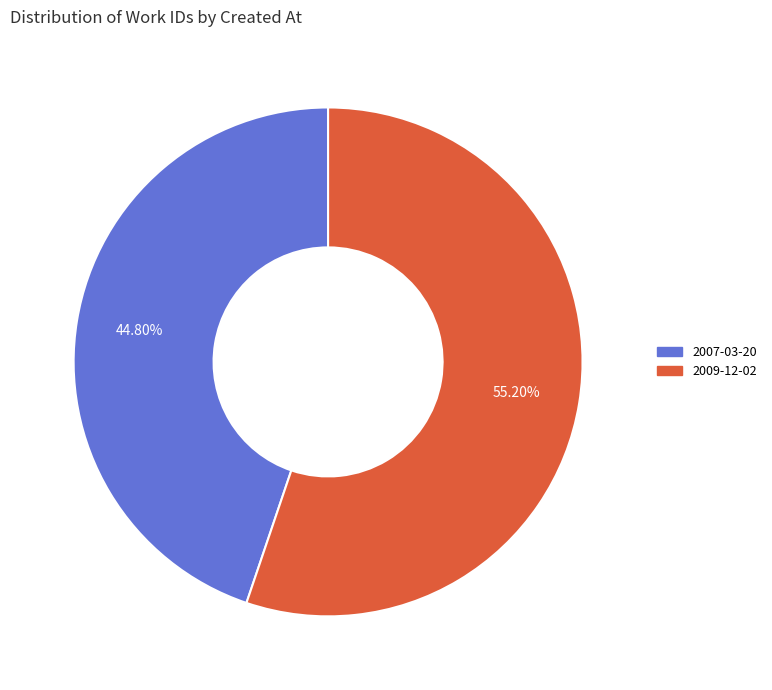

How much of the chart is everything except 2007-03-20?

55.2%